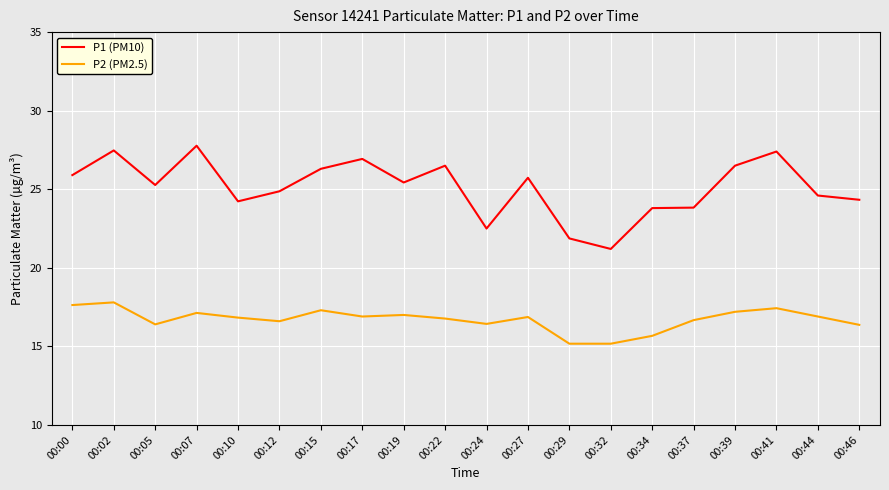

How many values in the P1 (PM10) series are below 25?

9